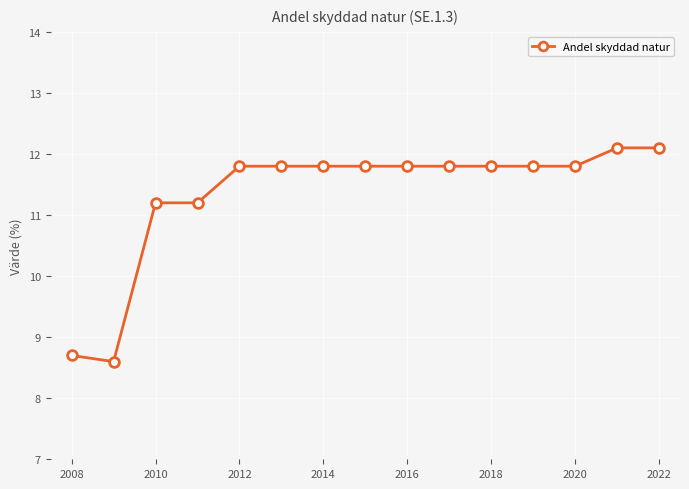

What is the difference between the maximum and minimum values?

3.5